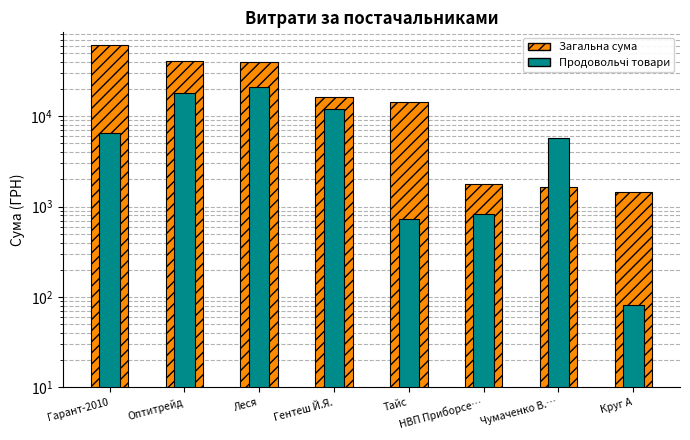

What is the difference between the maximum and minimum values in the Постачальник (сума) series?

59182.6